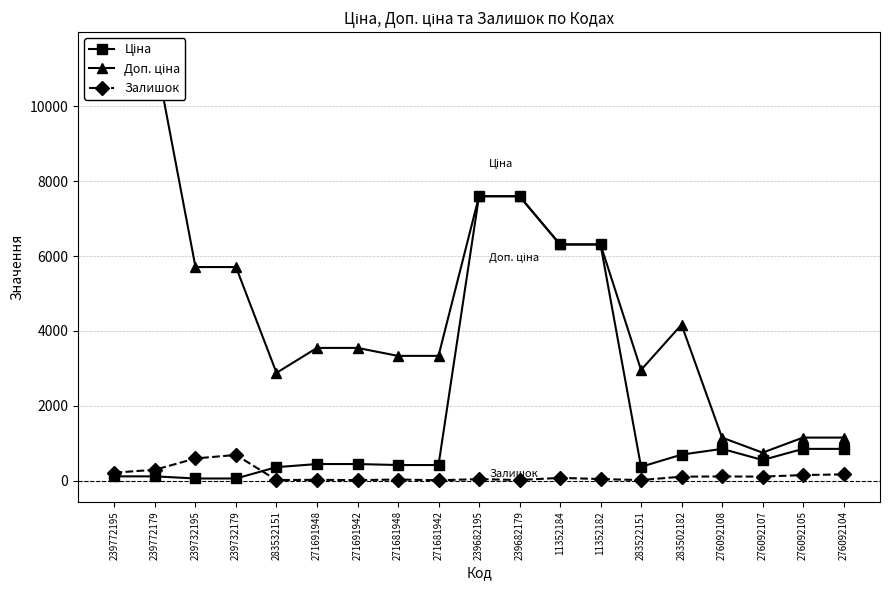

Which series has the widest spread of values?

Доп. ціна